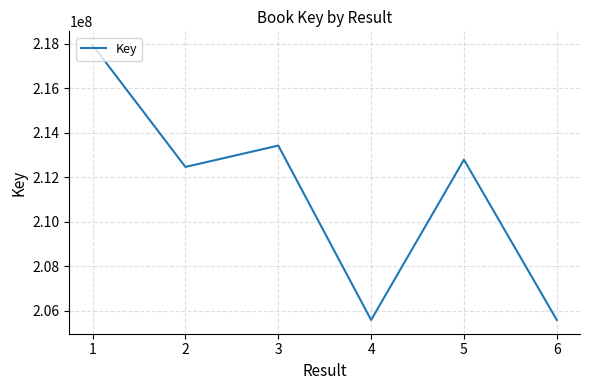

At which label is the value closest to 211765305?

2